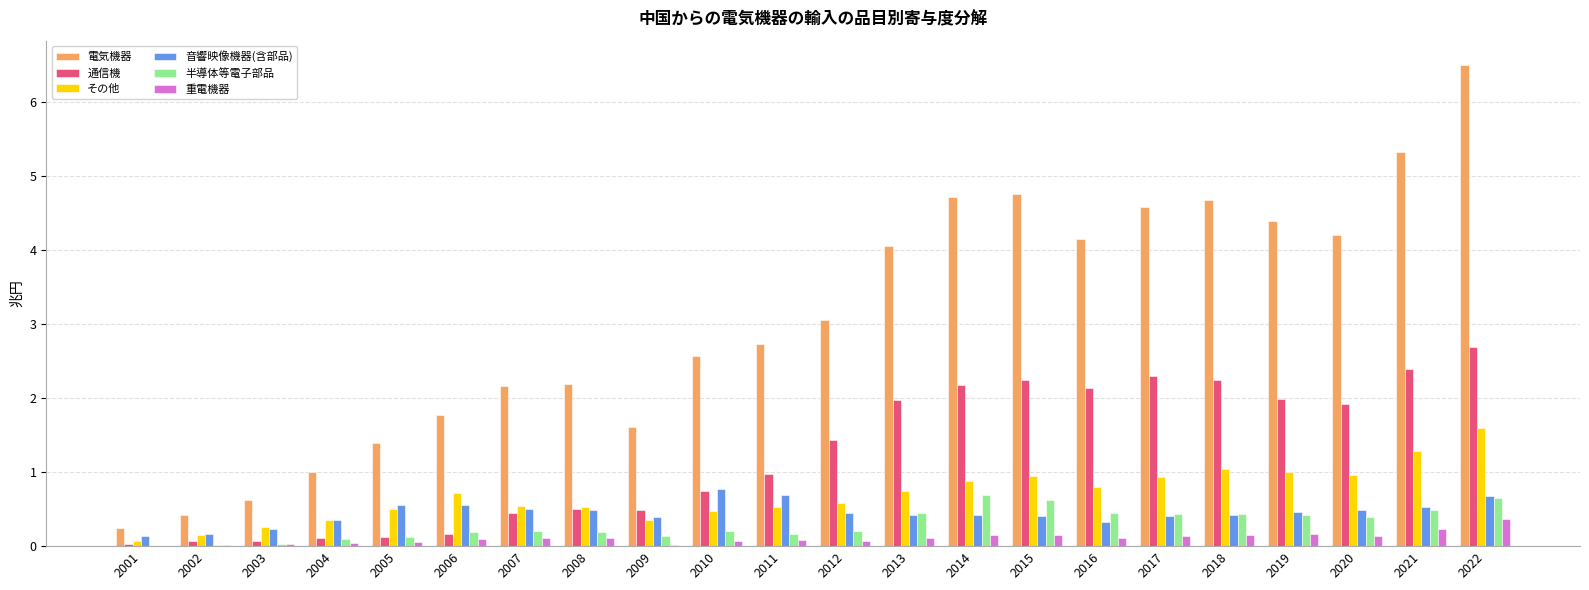

At which category does the chart reach its peak across all series?

2022